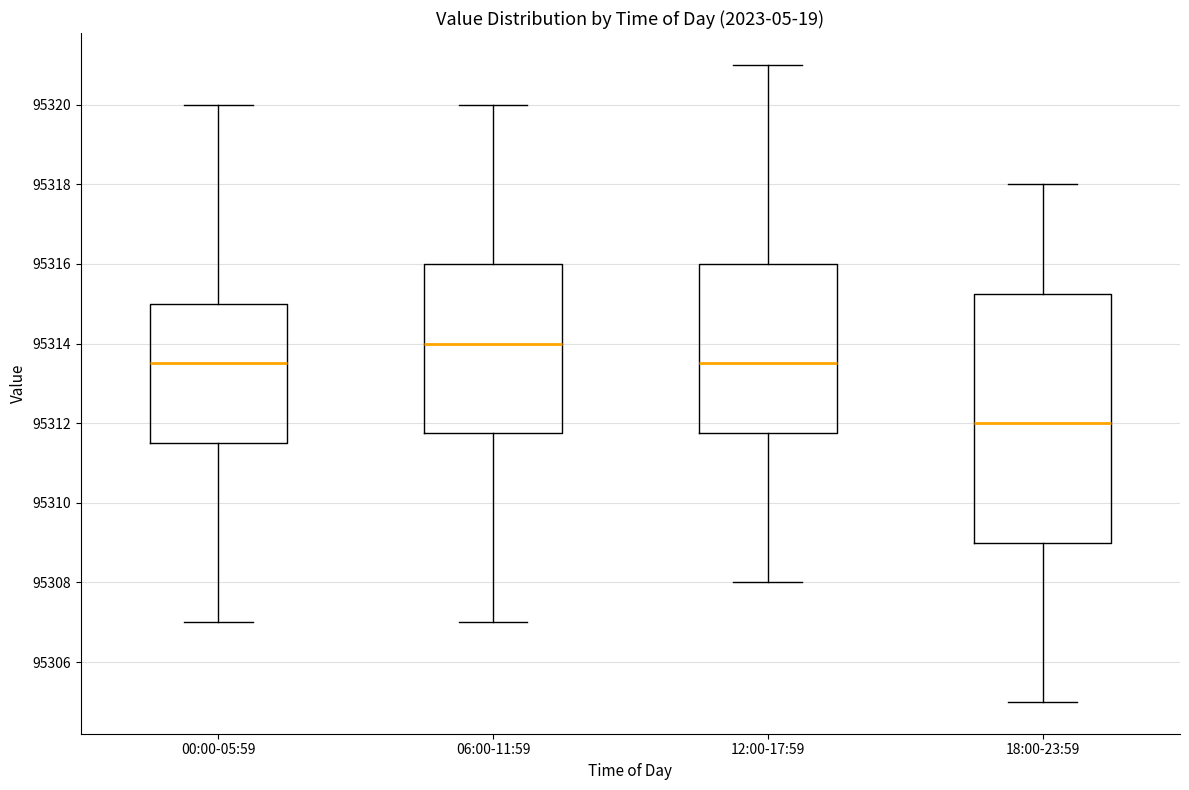

Which box is the tallest, from its lower edge to its upper edge?

18:00-23:59